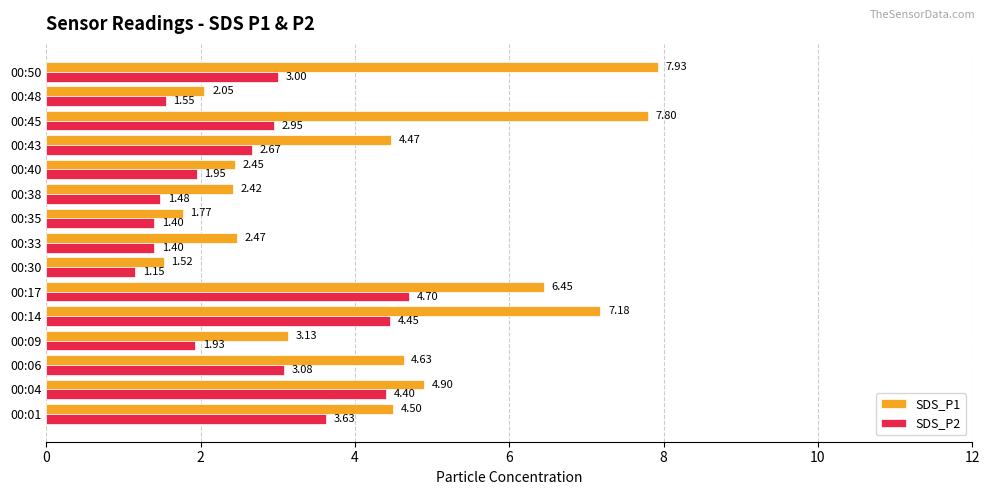

What is the greatest value displayed?

7.9